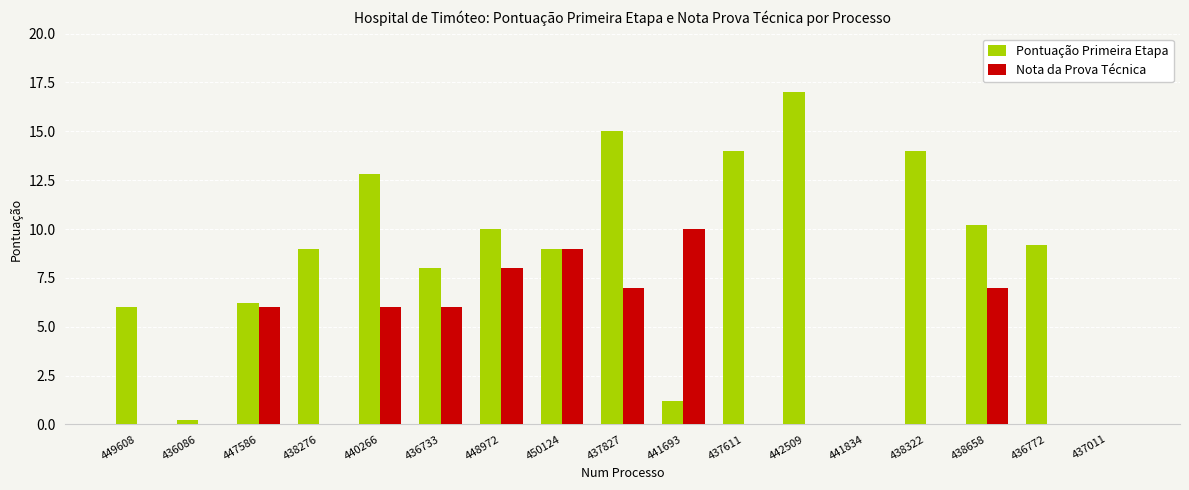

Which series changed the most between 448972 and 436772?

Nota da Prova Técnica